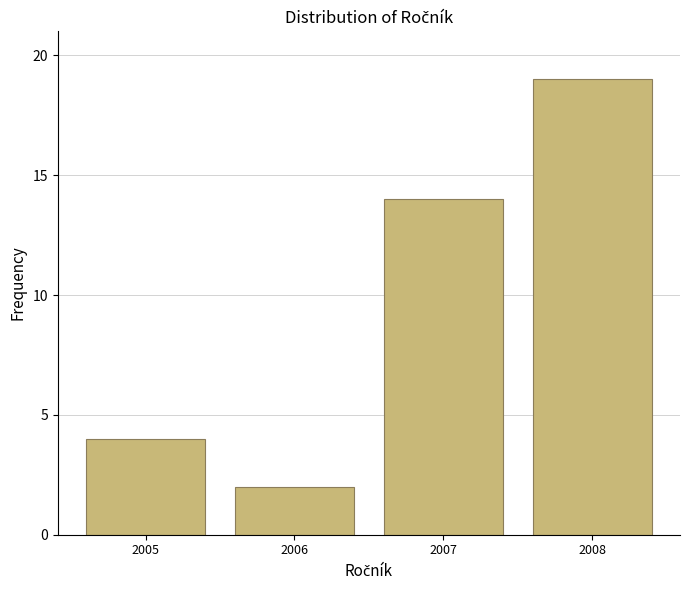

Reading left to right, list all the values displayed in this chart.

2005=4	2006=2	2007=14	2008=19